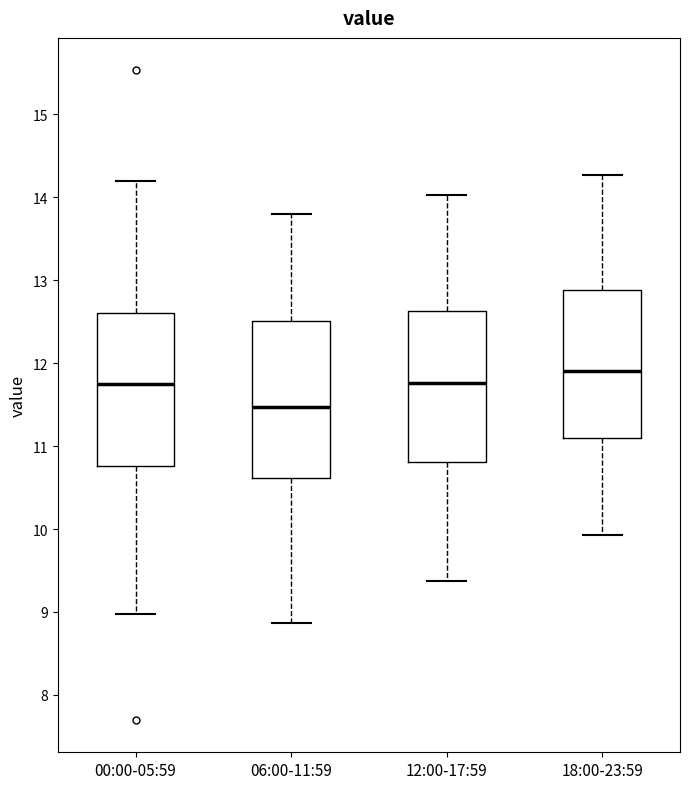

Reading left to right, read every box against the y-axis: the position of its median line, the range the box covers, and the ends of its whiskers. The values are not printed on the chart, so give them approximately, as read against the axis.

00:00-05:59: median 11.8, box 10.8 to 12.6, whiskers 9.0 to 14.2
06:00-11:59: median 11.5, box 10.6 to 12.5, whiskers 8.9 to 13.8
12:00-17:59: median 11.8, box 10.8 to 12.6, whiskers 9.4 to 14.0
18:00-23:59: median 11.9, box 11.1 to 12.9, whiskers 9.9 to 14.3